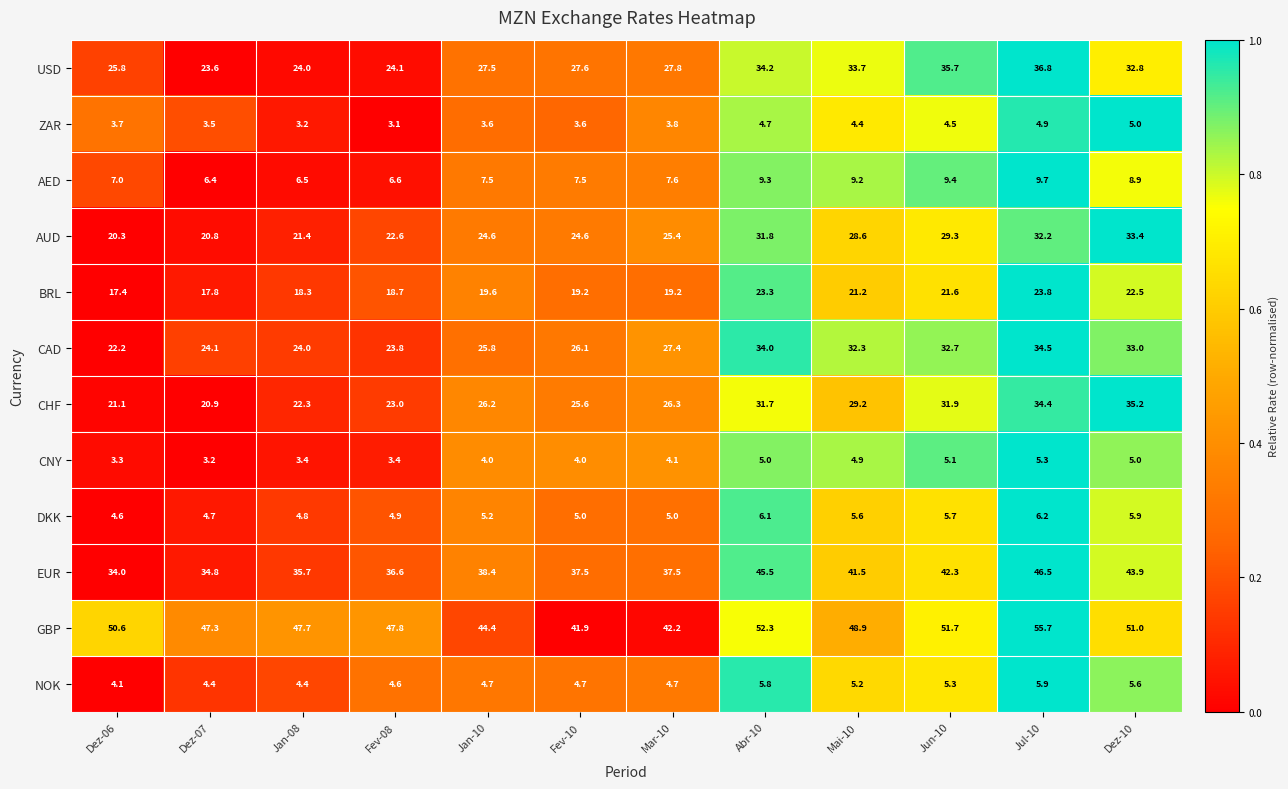

How many data points in CHF are less than 26?

5